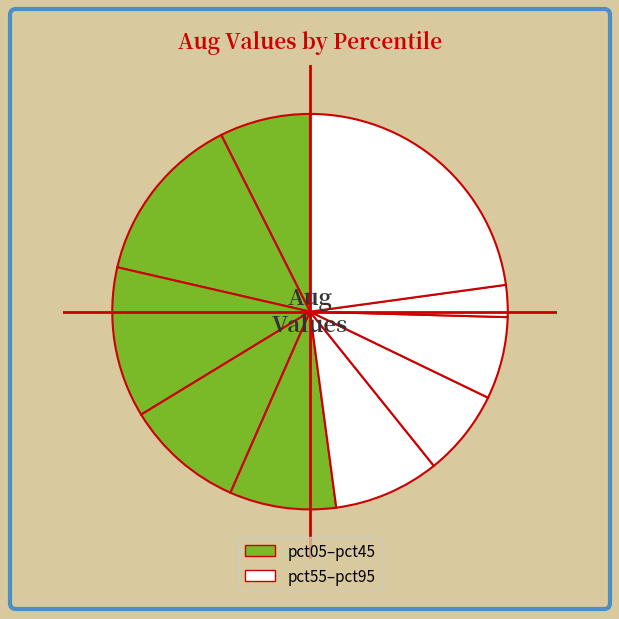

Count the number of slices in the pie.

10